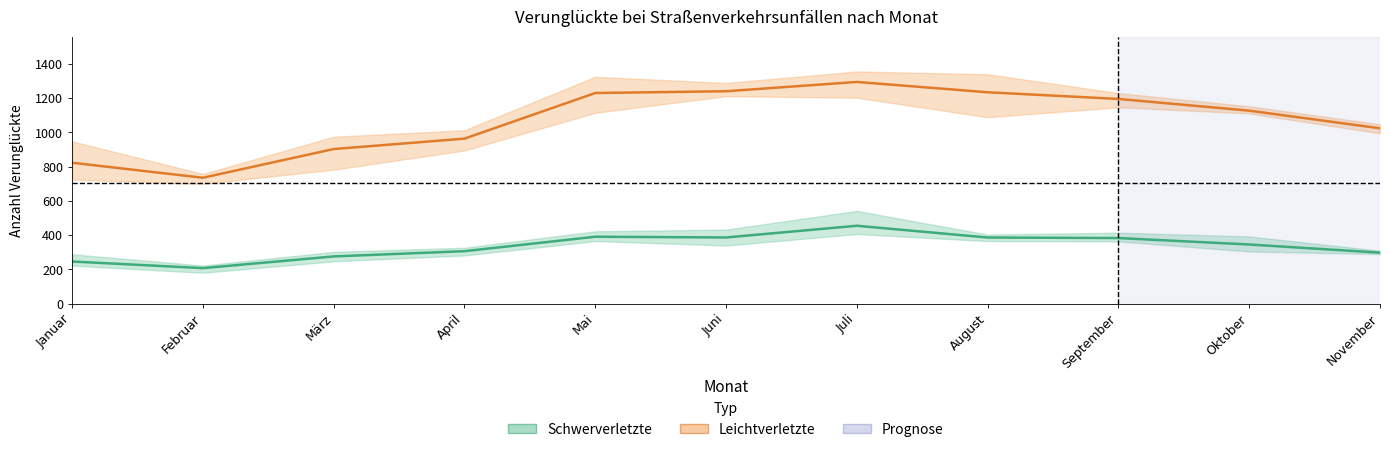

What is the difference between the Schwerverletzte Ø values at Juli and Februar?

247.3